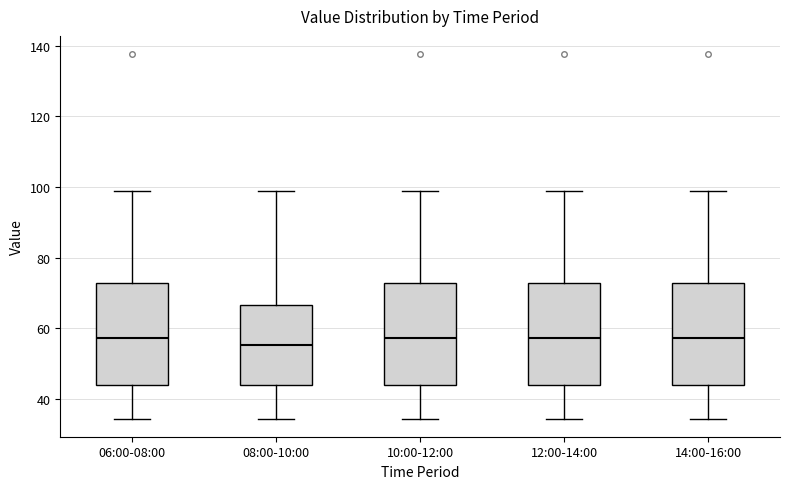

Reading left to right, read every box against the y-axis: the position of its median line, the range the box covers, and the ends of its whiskers. The values are not printed on the chart, so give them approximately, as read against the axis.

06:00-08:00: median 58, box 44 to 72, whiskers 34 to 100
08:00-10:00: median 56, box 44 to 66, whiskers 34 to 100
10:00-12:00: median 58, box 44 to 72, whiskers 34 to 100
12:00-14:00: median 58, box 44 to 72, whiskers 34 to 100
14:00-16:00: median 58, box 44 to 72, whiskers 34 to 100